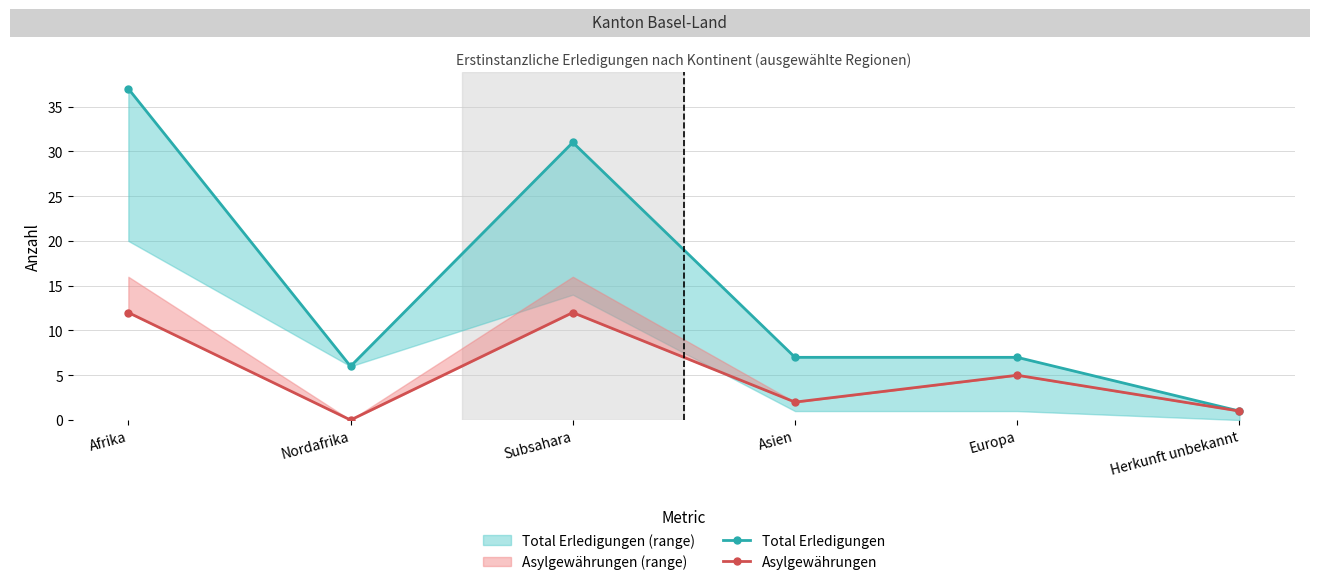

What is the difference between the maximum and minimum values in the Asylgewährungen series?

12